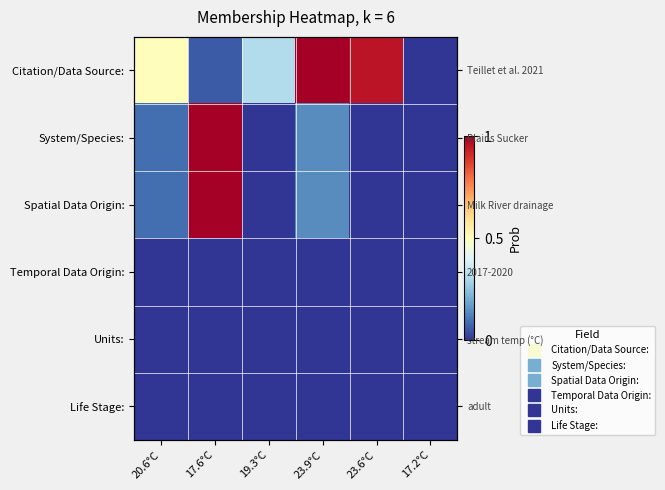

Which series has the largest total across all categories?

Citation/Data Source: